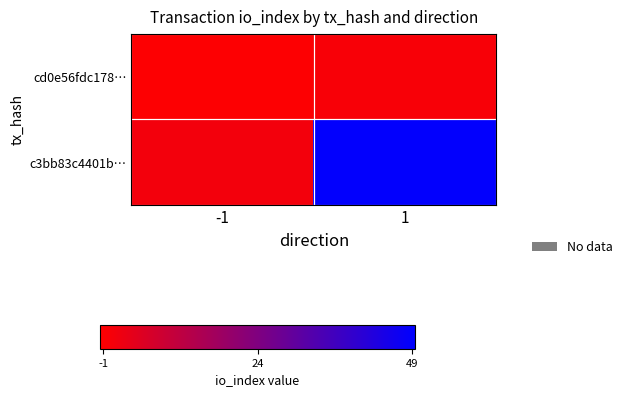

At how many categories does at least one series exceed 31?

1